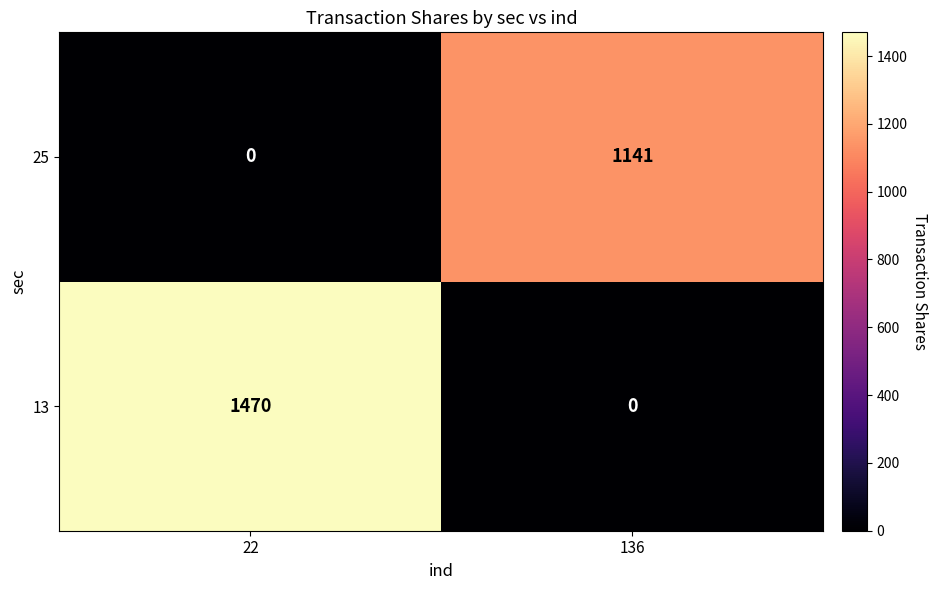

List the labels in order of 25 value, largest first.

136, 22